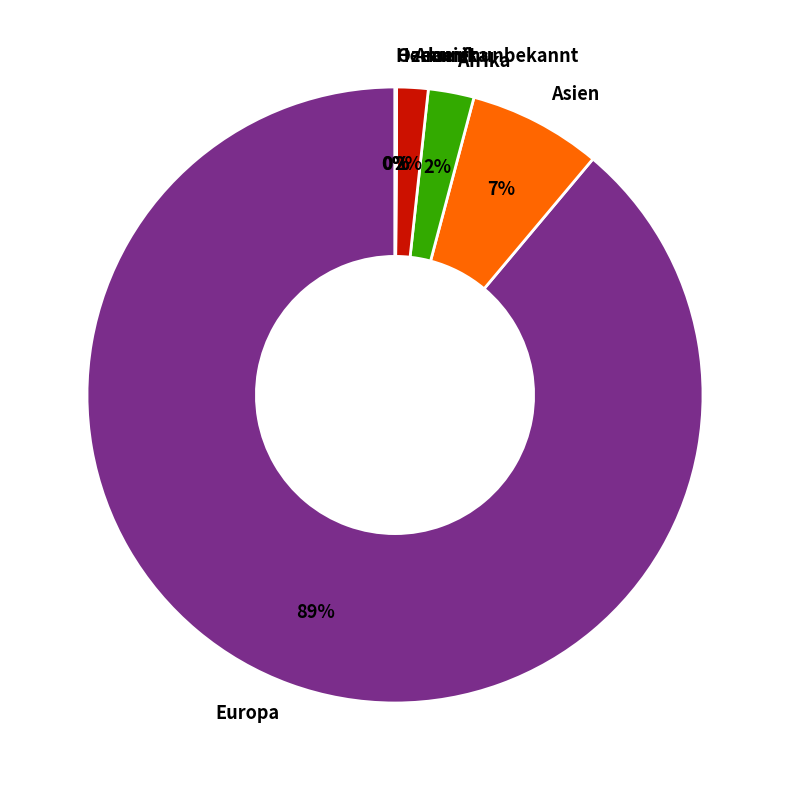

Which slice is the largest?

Europa